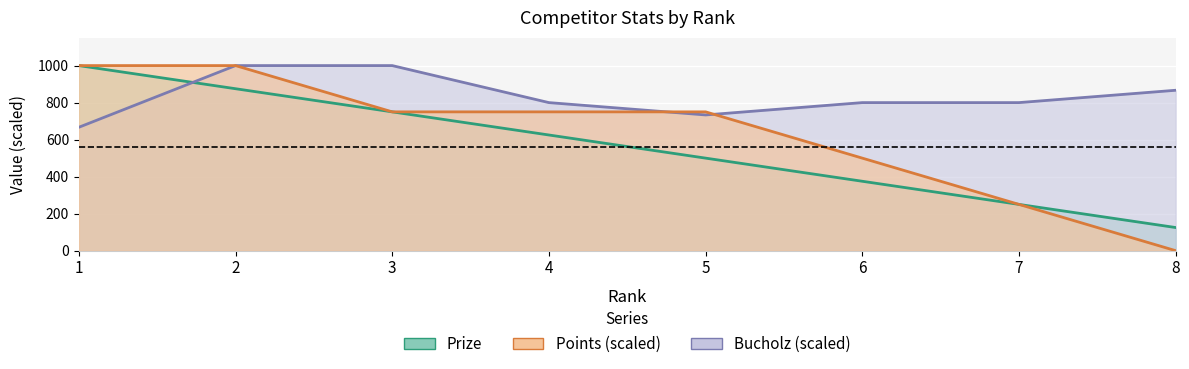

What is the value of the Prize point at the 3rd from the left?

750.0